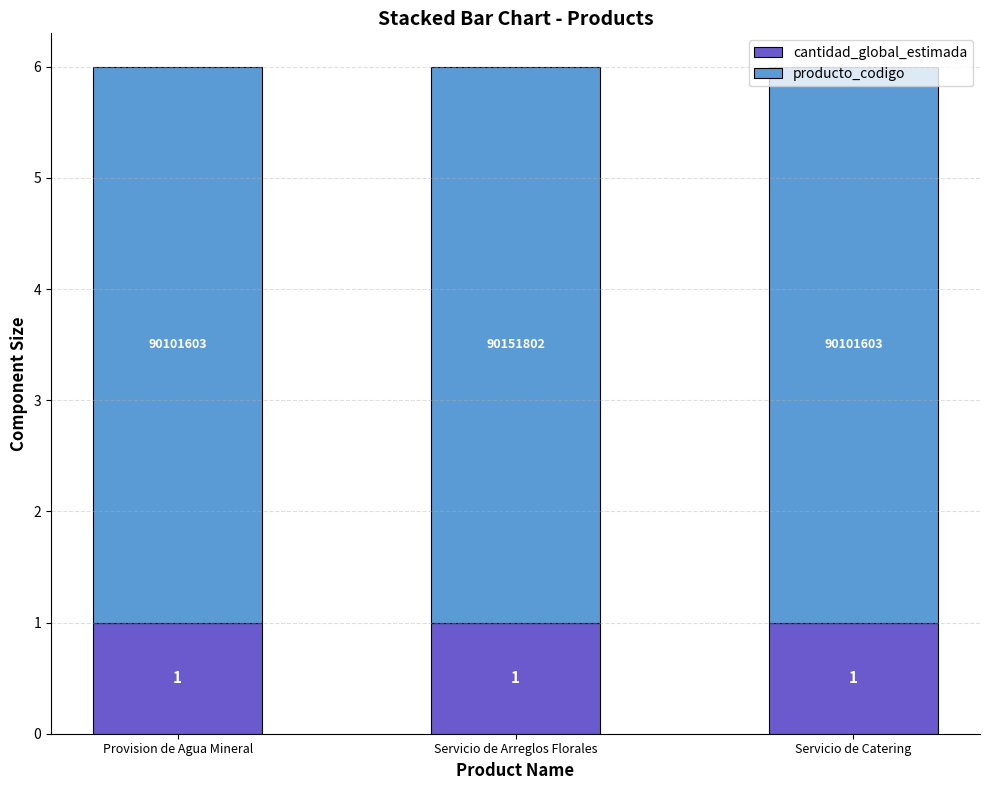

What is the sum of the cantidad_global_estimada values at Servicio de Catering and Servicio de Arreglos Florales?

2.0